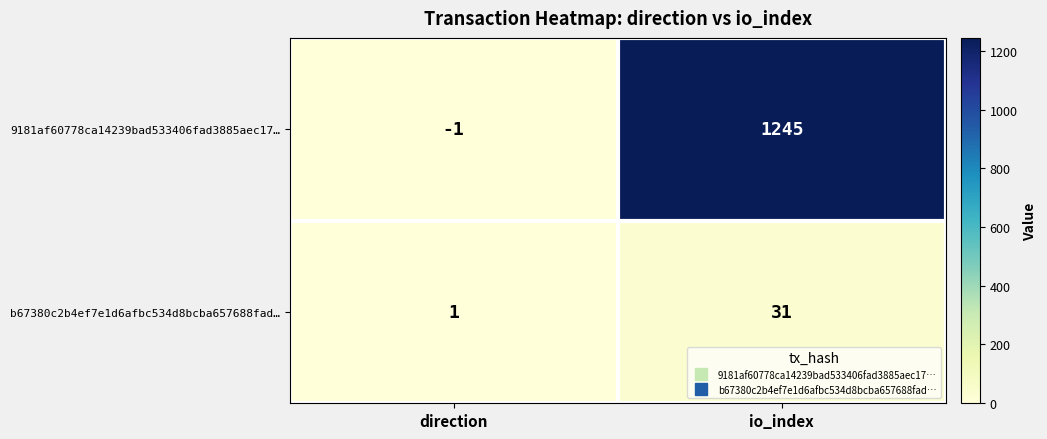

At which category is the sum across all series the highest?

io_index